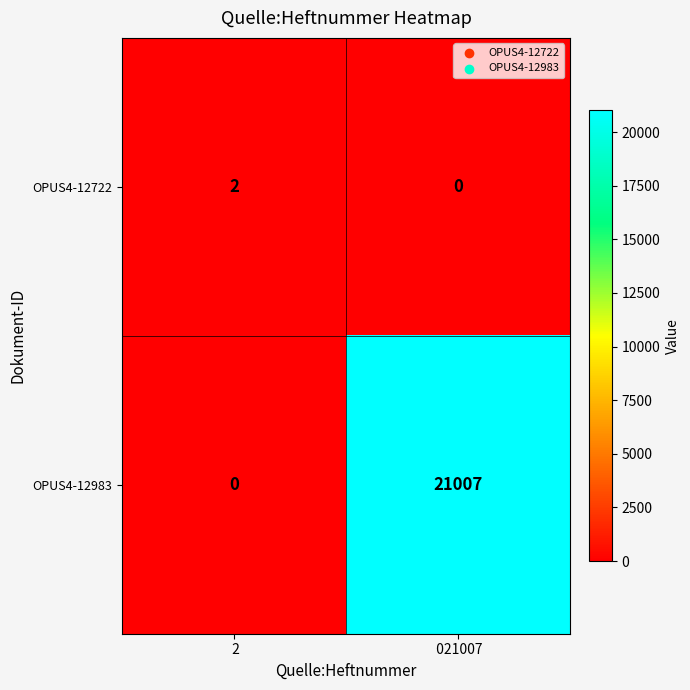

Reading left to right, transcribe all the data shown in this chart.

OPUS4-12722:  2=2	 021007=0
OPUS4-12983:  2=0	 021007=21007